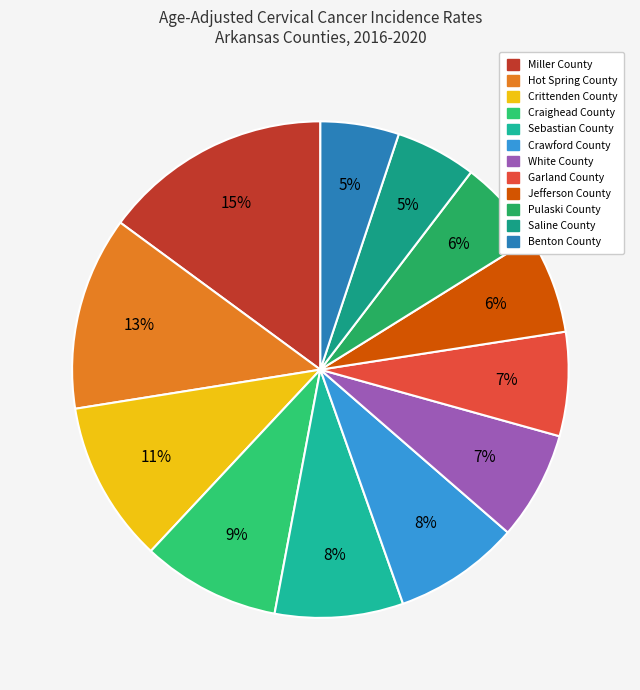

Is Saline County the majority of the pie?

No